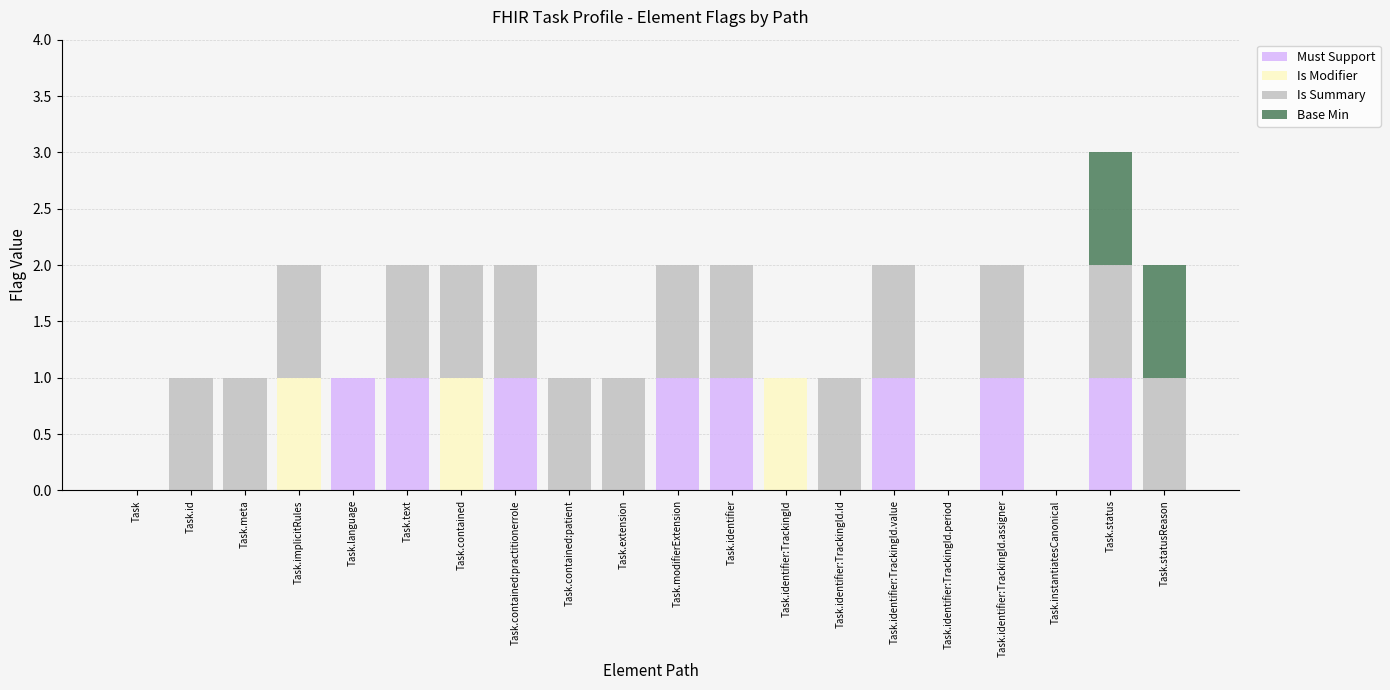

How many categories are shown in the chart?

20